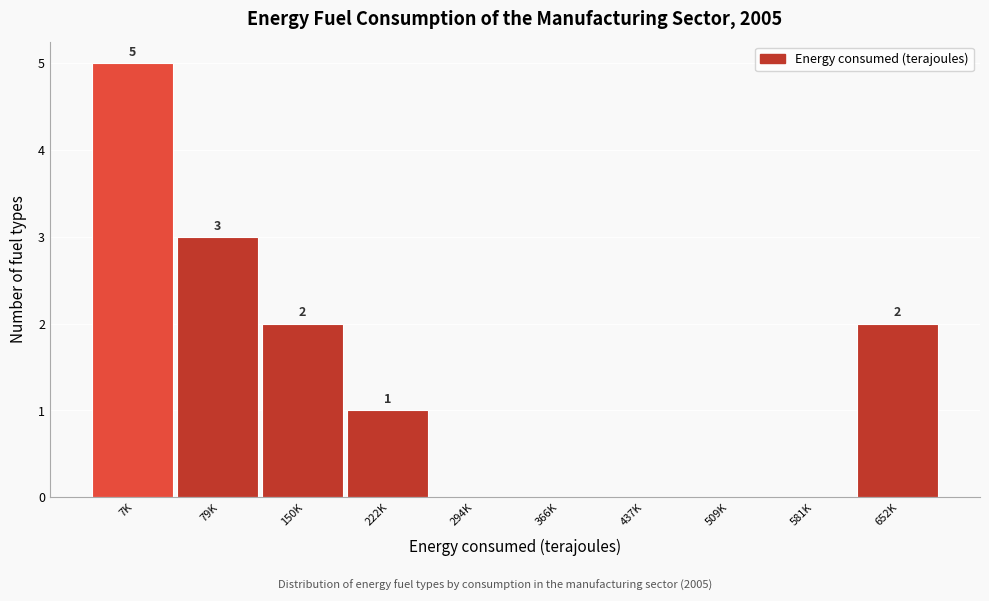

Reading left to right, transcribe all the data shown in this chart.

7K=5	79K=3	150K=2	222K=1	294K=0	366K=0	437K=0	509K=0	581K=0	652K=2